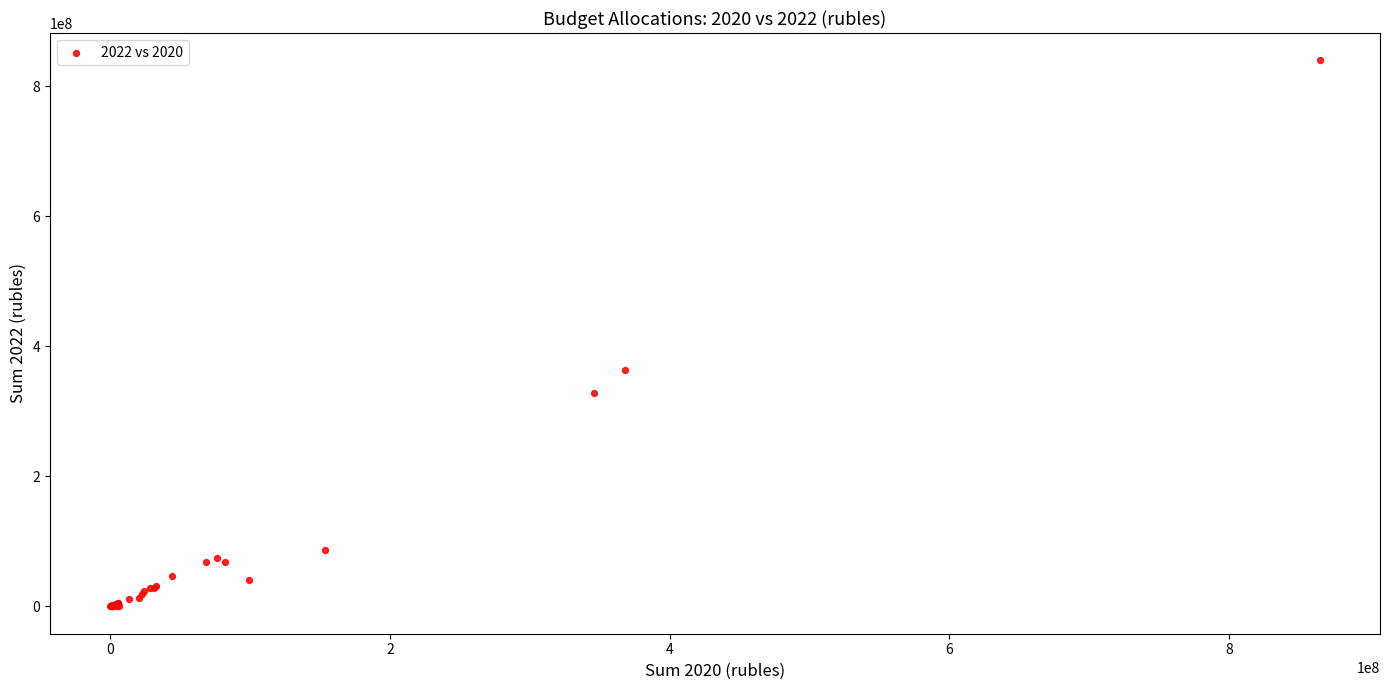

What Y value in the scatter plot is closest to 420106434?

363760188.8